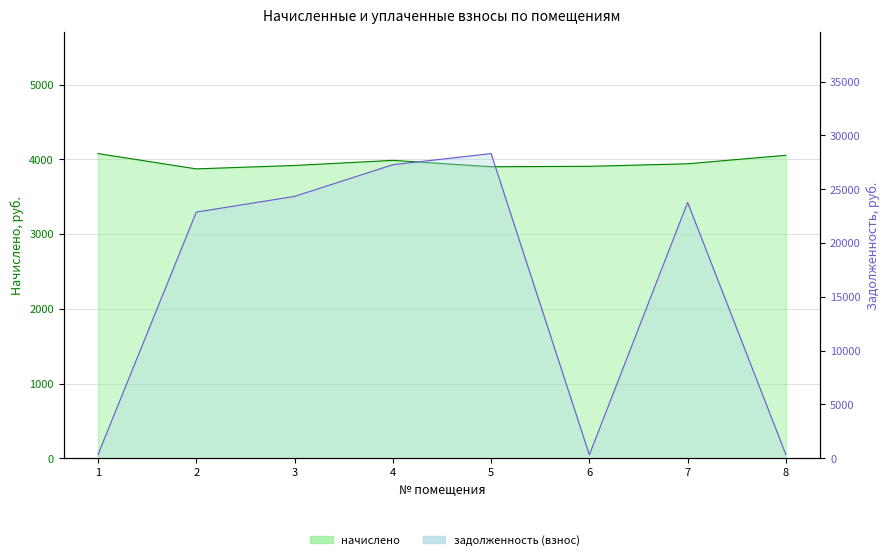

Is the value of начислено at 7 greater than the value of задолженность (взнос) at 1?

Yes